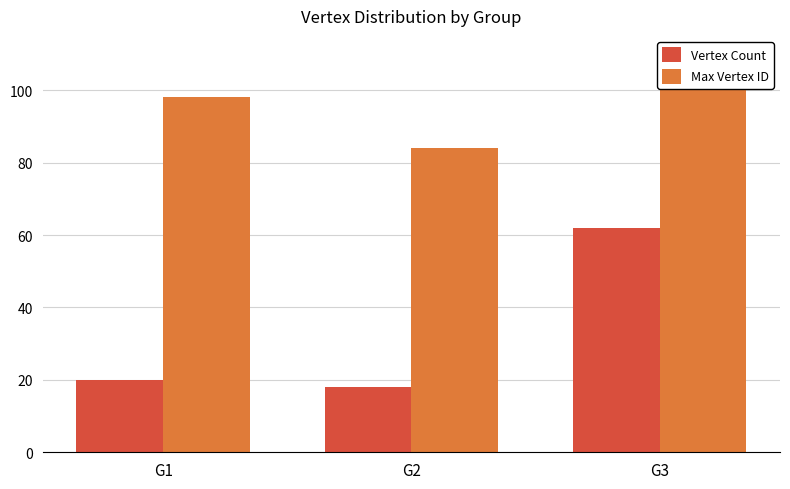

What are all the series names shown in the legend?

Vertex Count, Max Vertex ID